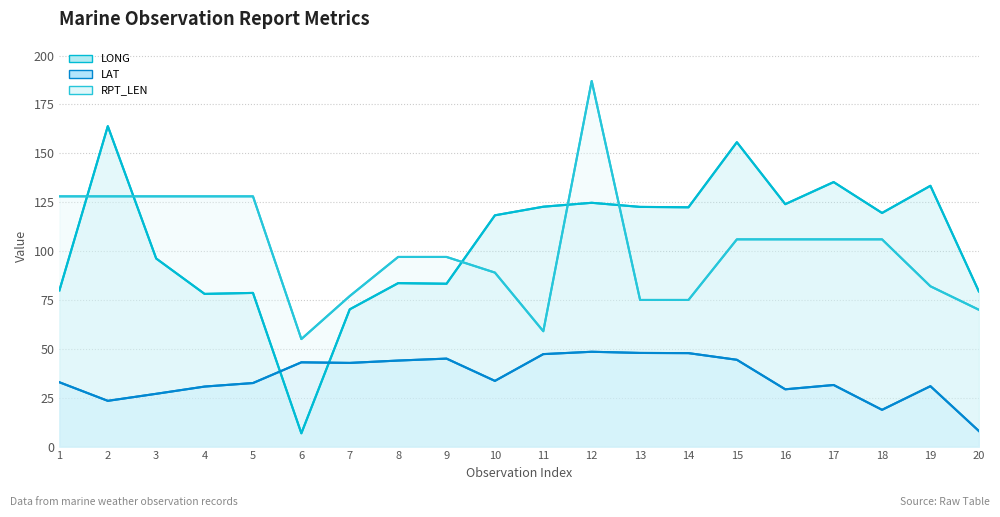

What is the value of the LAT point at the 12th from the left?

48.5